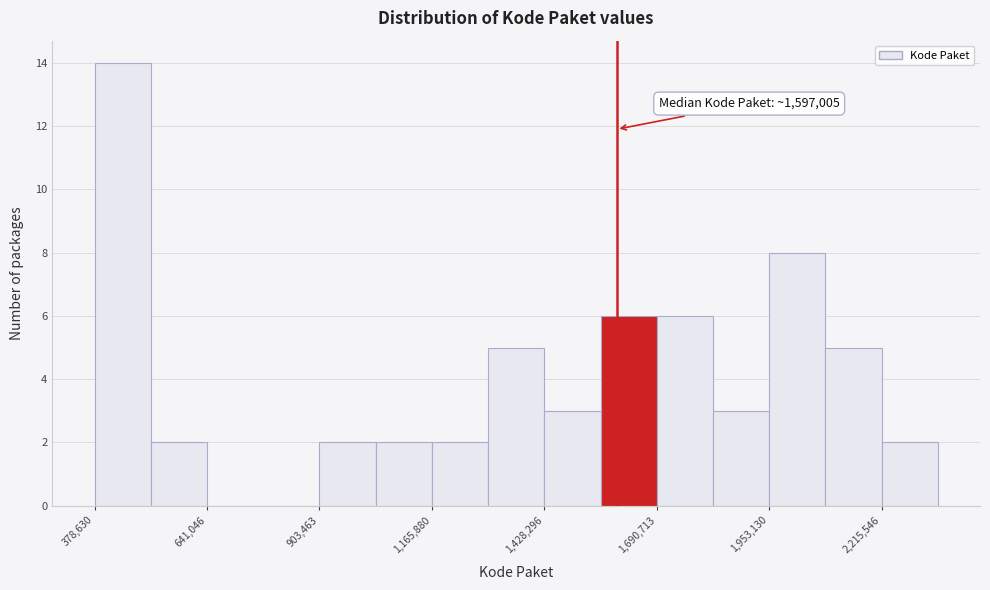

Around what value on the x-axis is the tallest bar? Give the approximate position of its centre, as read against the axis.

450000